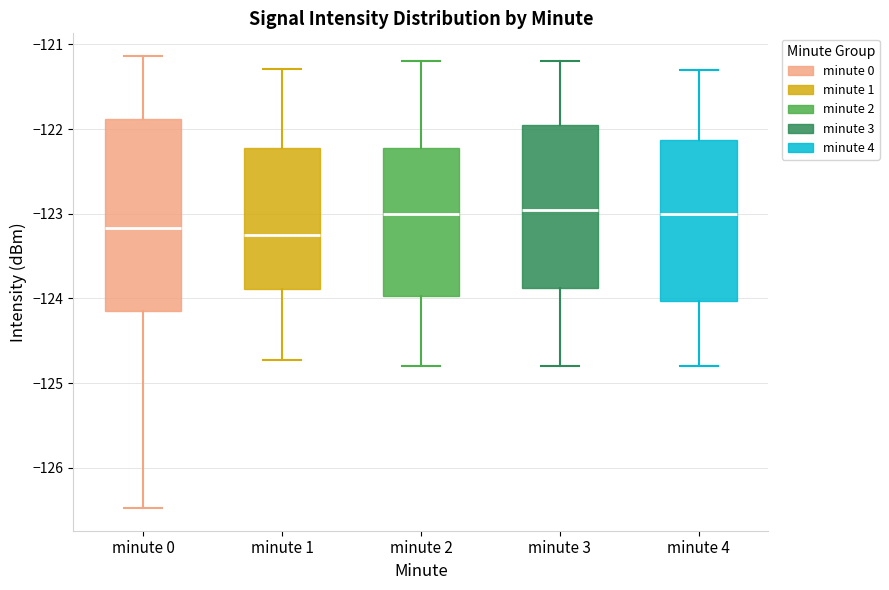

Reading left to right, read every box against the y-axis: the position of its median line, the range the box covers, and the ends of its whiskers. The values are not printed on the chart, so give them approximately, as read against the axis.

minute 0: median -123.2, box -124.2 to -121.9, whiskers -126.5 to -121.1
minute 1: median -123.3, box -123.9 to -122.2, whiskers -124.7 to -121.3
minute 2: median -123.0, box -124.0 to -122.2, whiskers -124.8 to -121.2
minute 3: median -122.9, box -123.9 to -121.9, whiskers -124.8 to -121.2
minute 4: median -123.0, box -124.0 to -122.1, whiskers -124.8 to -121.3